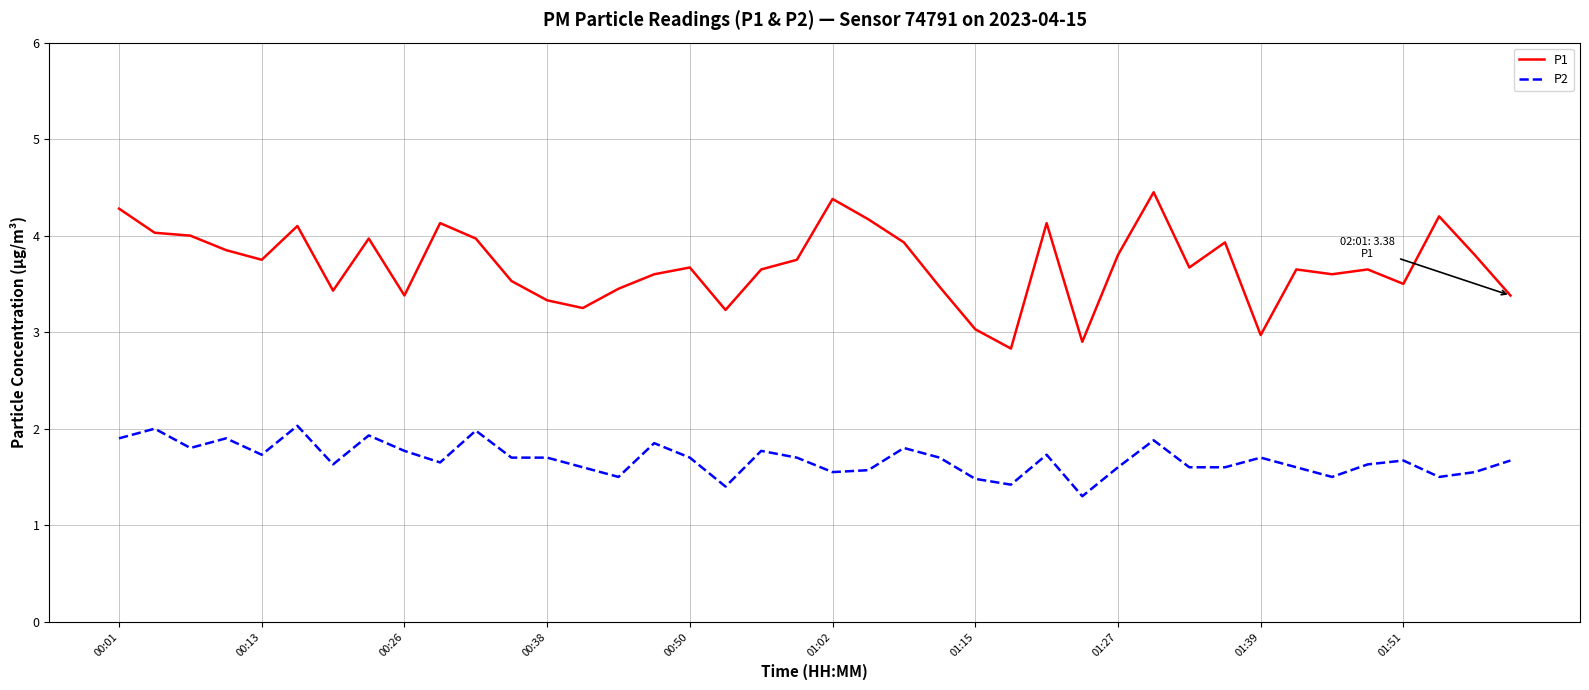

Rank the series by their maximum value, from highest to lowest.

P1, P2